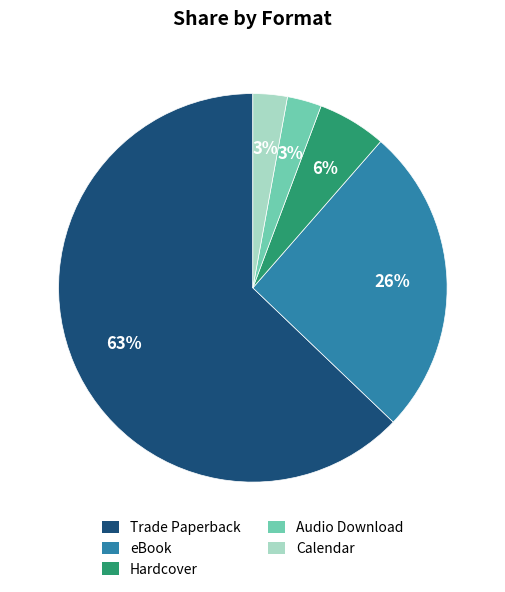

Which slice is the largest?

Trade Paperback